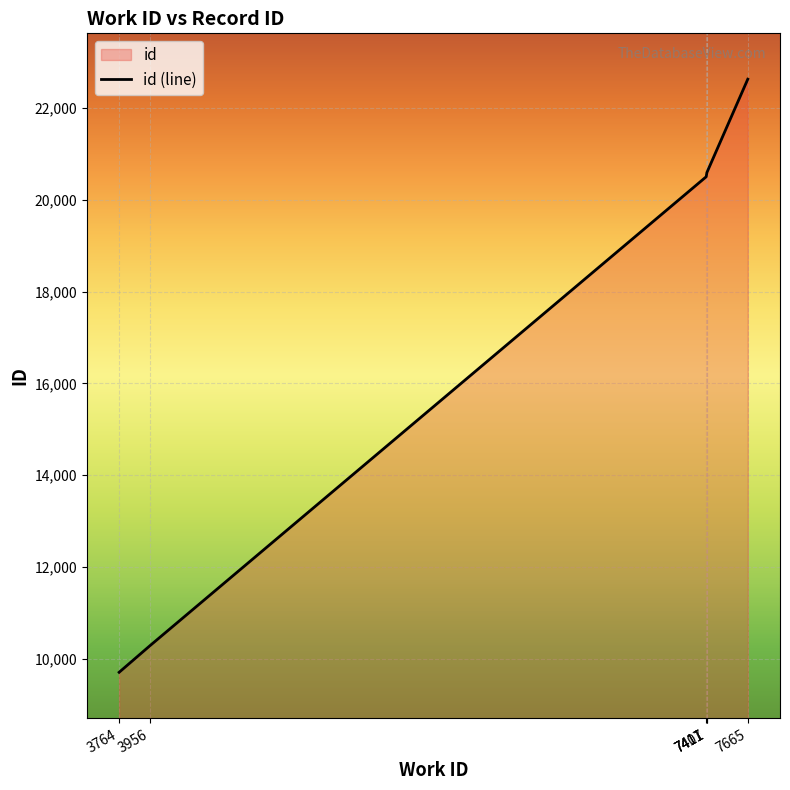

What is the average value?

17385